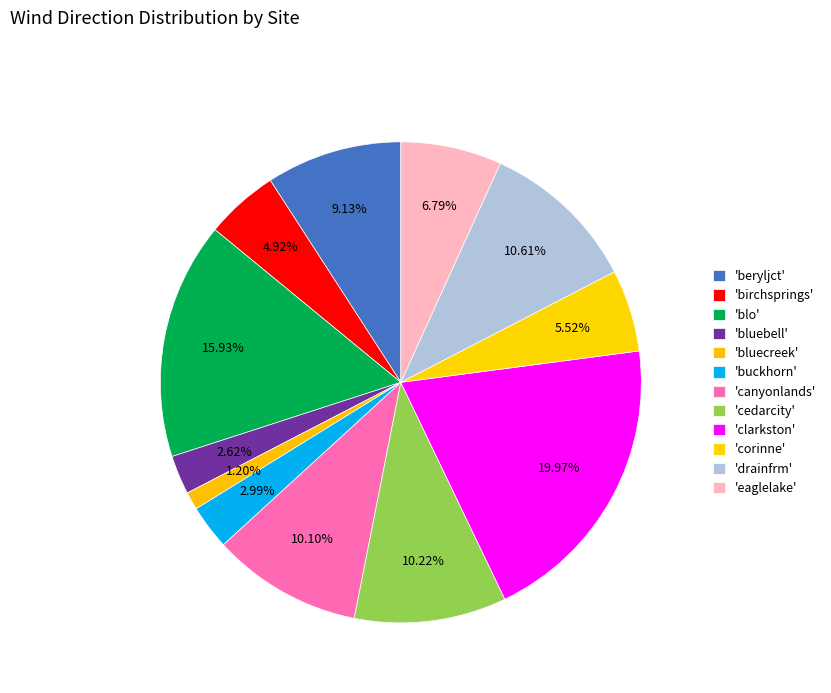

How many segments does this pie chart have?

12